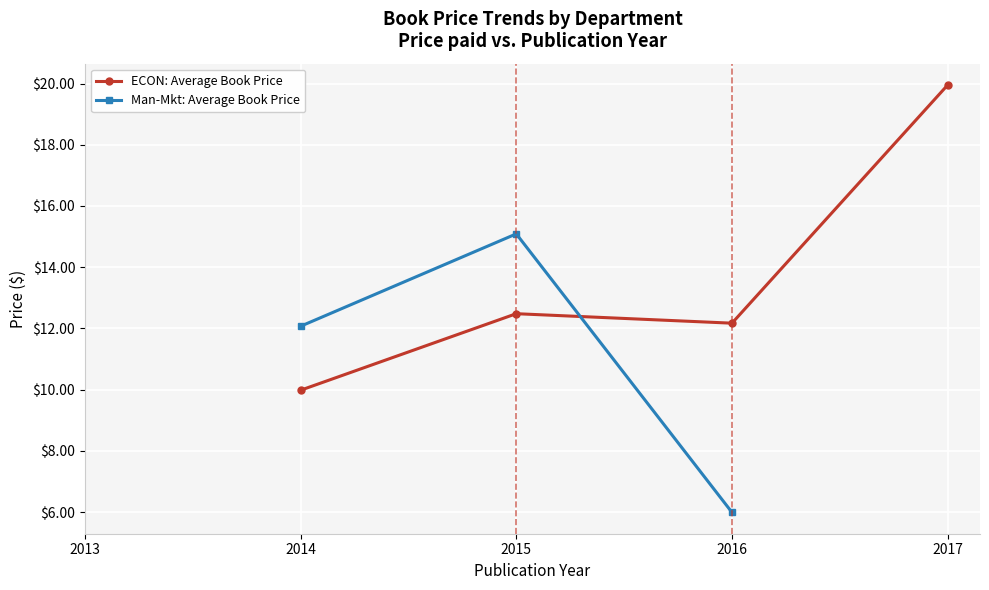

What is the value of the ECON: Average Book Price point at the 2nd from the left?

10.0